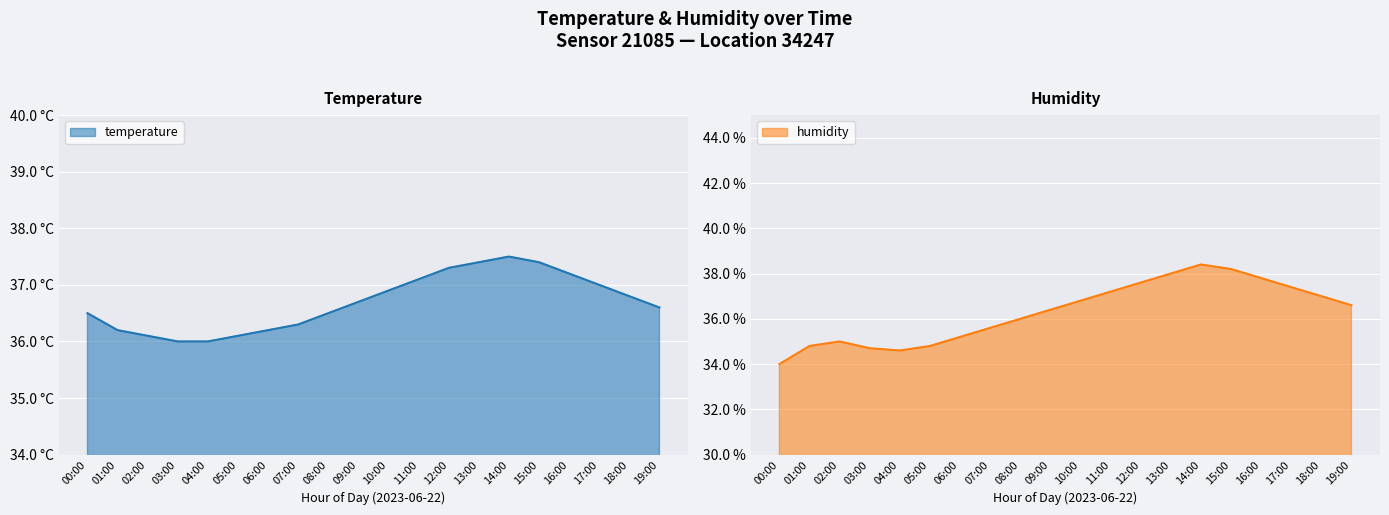

Which series changed the most between 00:00 and 06:00?

humidity